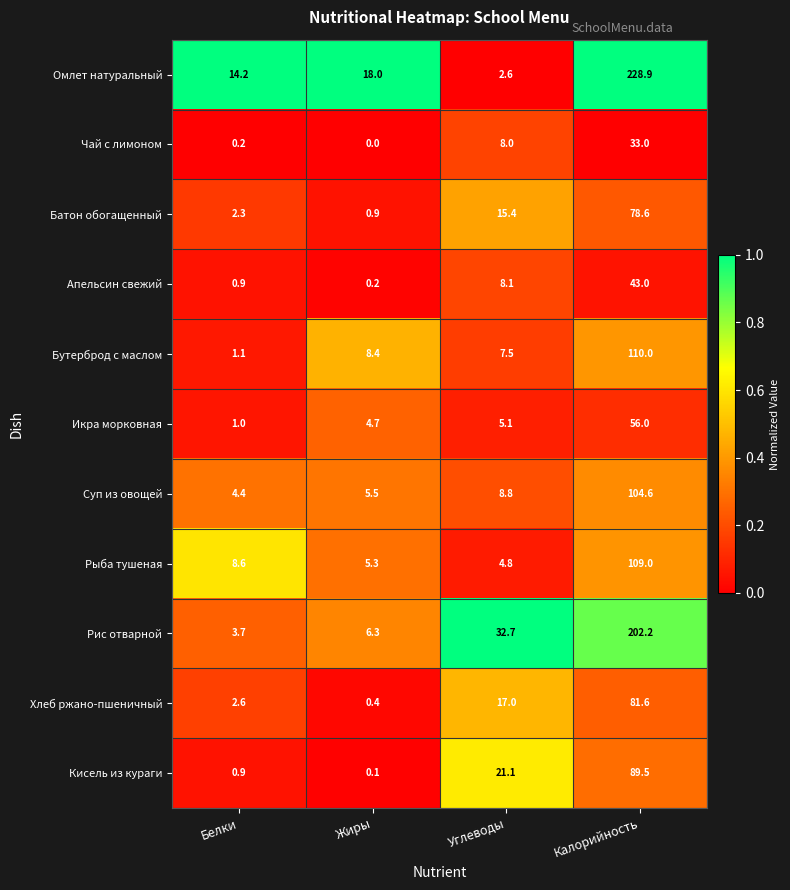

Which label corresponds to the smallest value in the chart?

Жиры